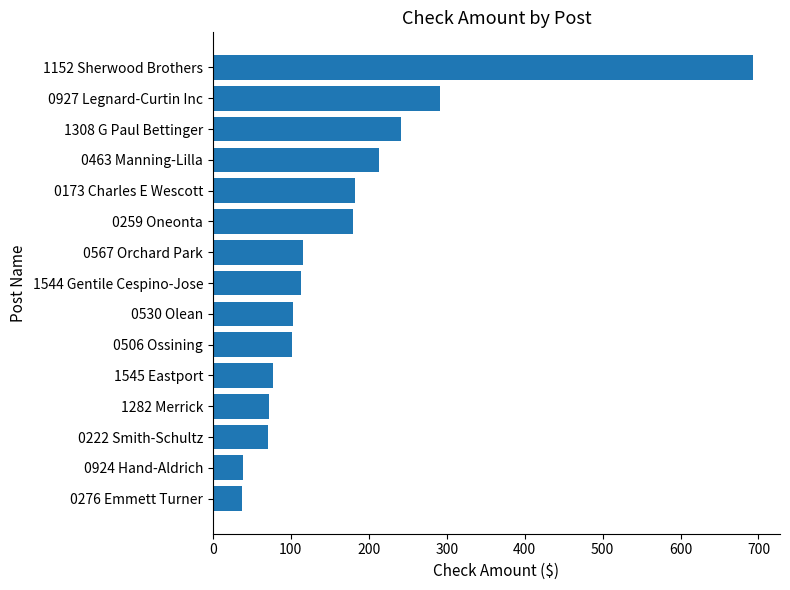

What is the label of the 6th bar from the top?

0259 Oneonta